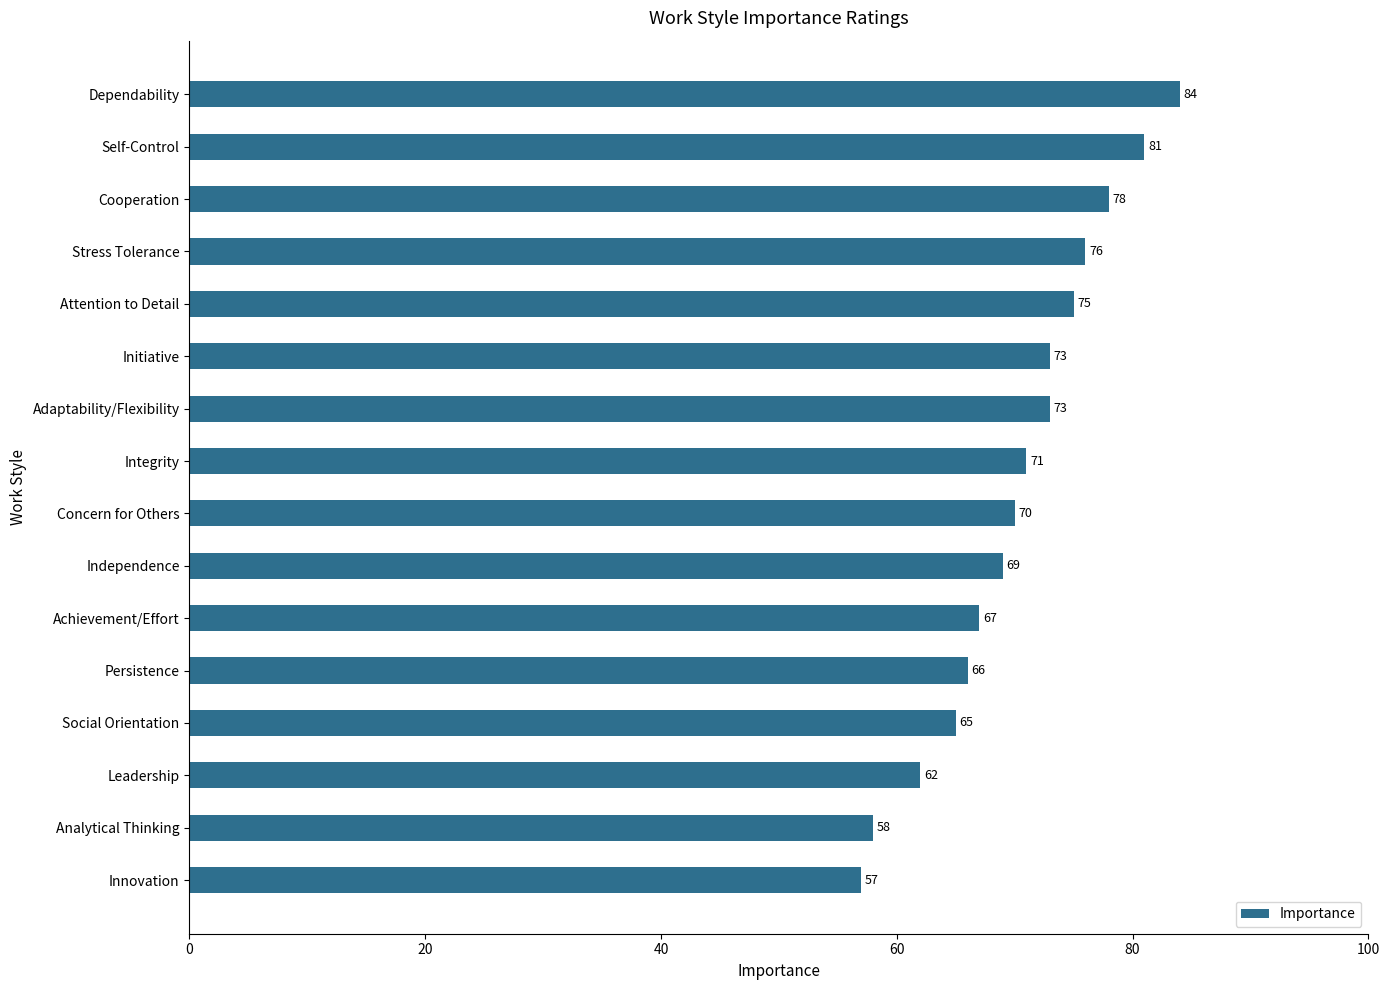

What is the sum of all values?

1125